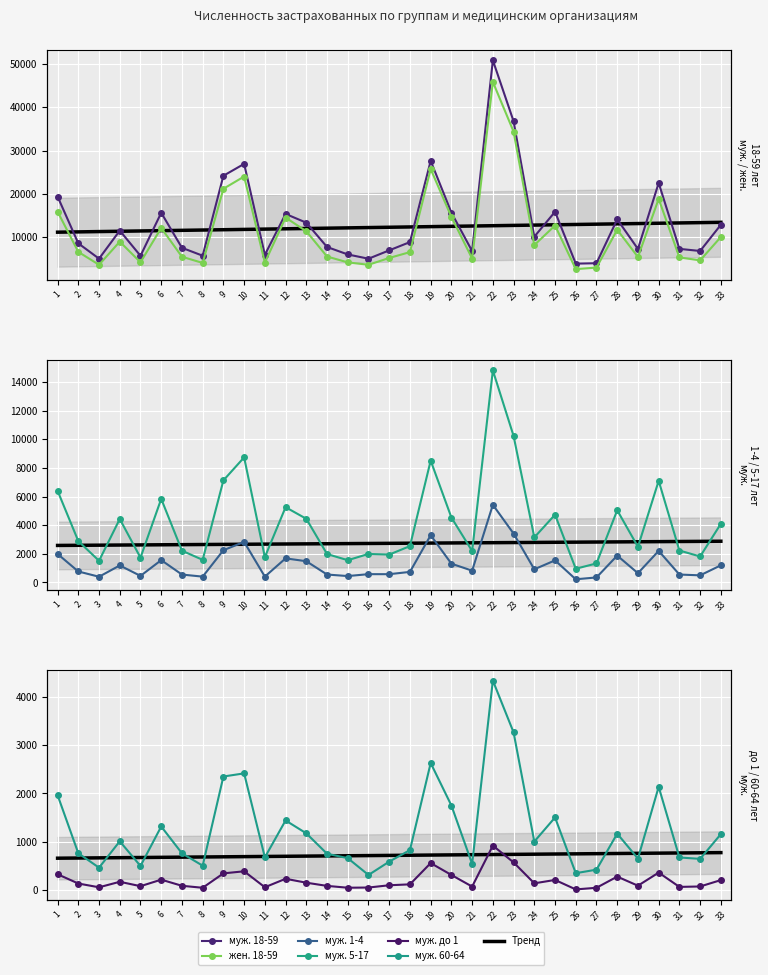

What is the sum of the муж. 1-4 values at 7 and 23?

3962